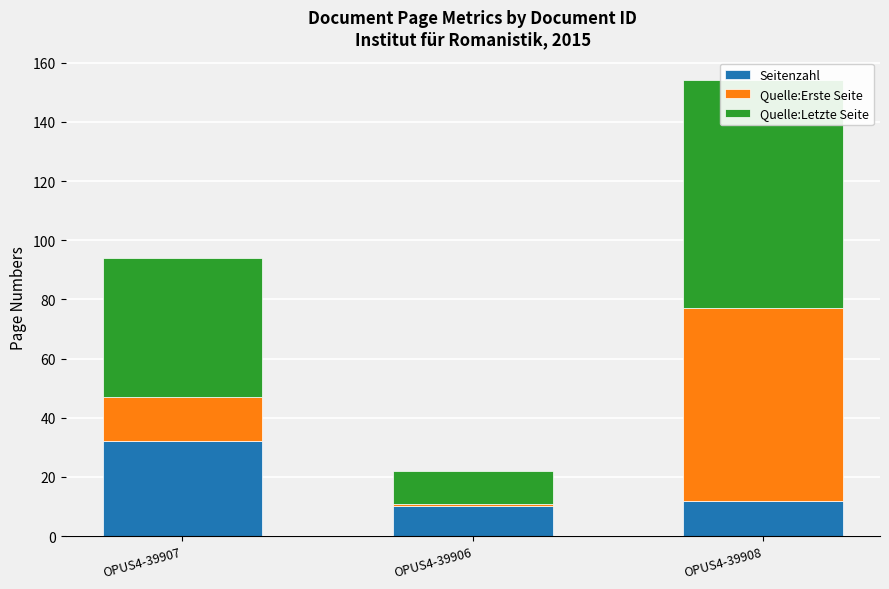

How many Quelle:Letzte Seite values are between 11 and 77?

3